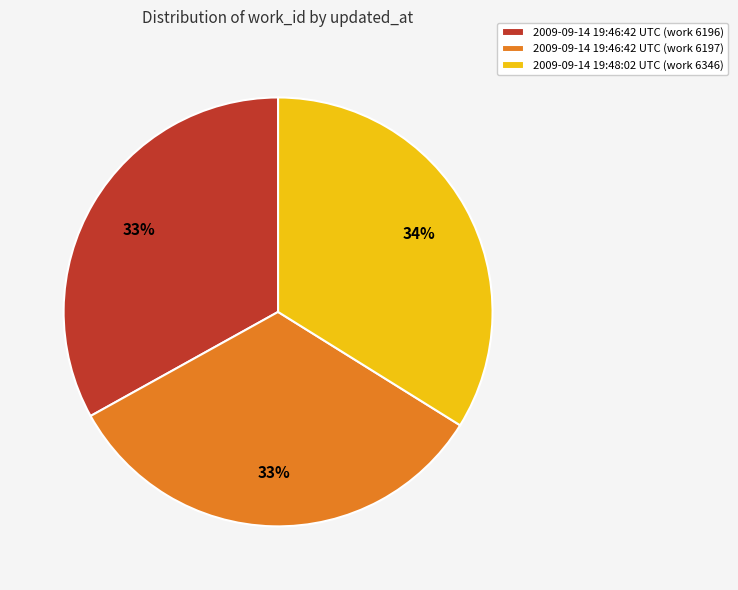

Approximately how many times larger is the value at 2009-09-14 19:46:42 UTC (work 6196) compared to 2009-09-14 19:46:42 UTC (work 6197)?

1.0